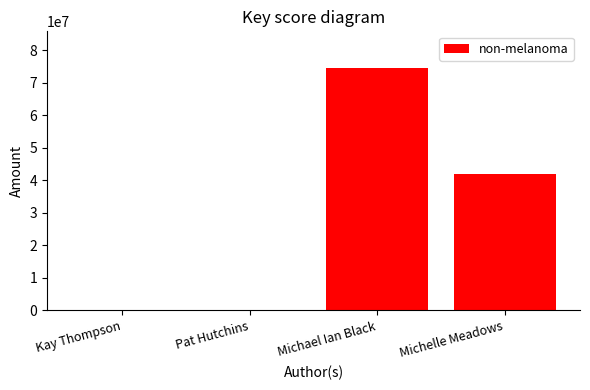

What is the average value?

29138113